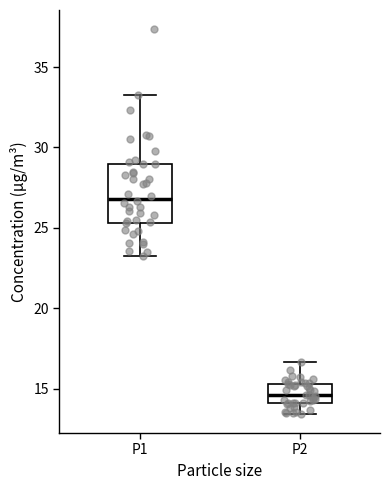

Where does the lower whisker of the box for P2 end on the y-axis? The values are not printed on the chart, so give them approximately, as read against the axis.

13.5